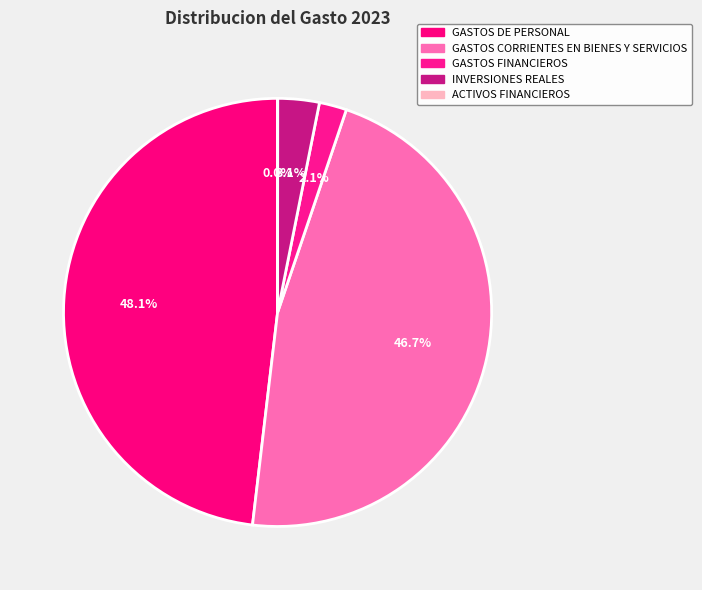

Does ACTIVOS FINANCIEROS represent more than half of the total?

No